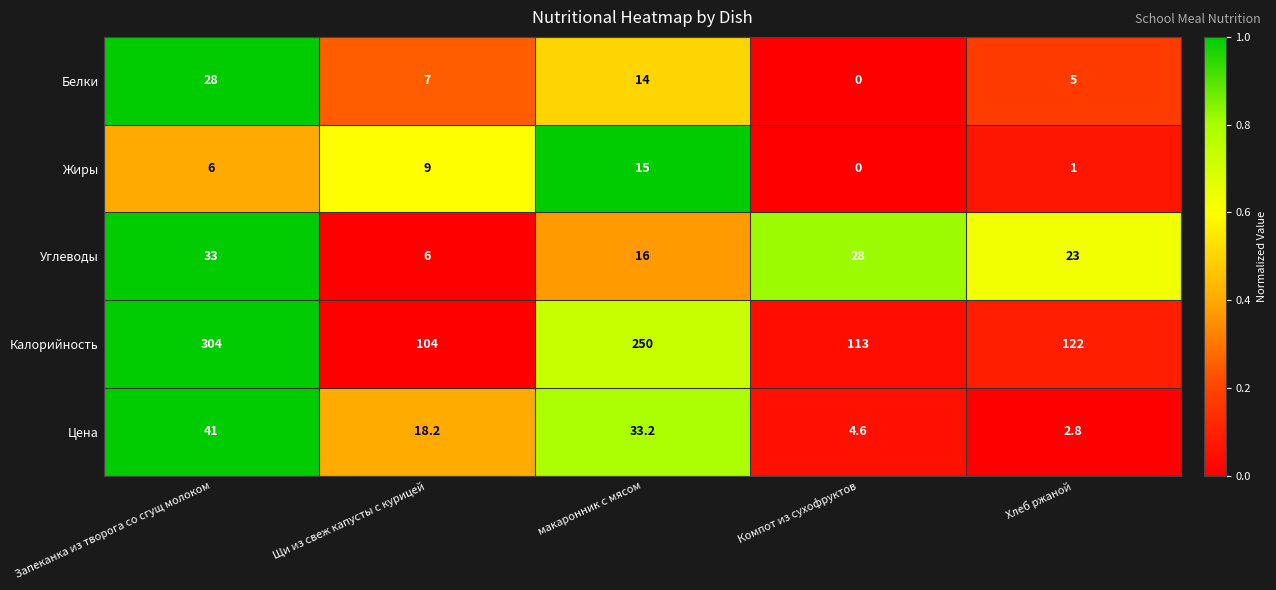

Which series has the largest range (max minus min)?

Калорийность